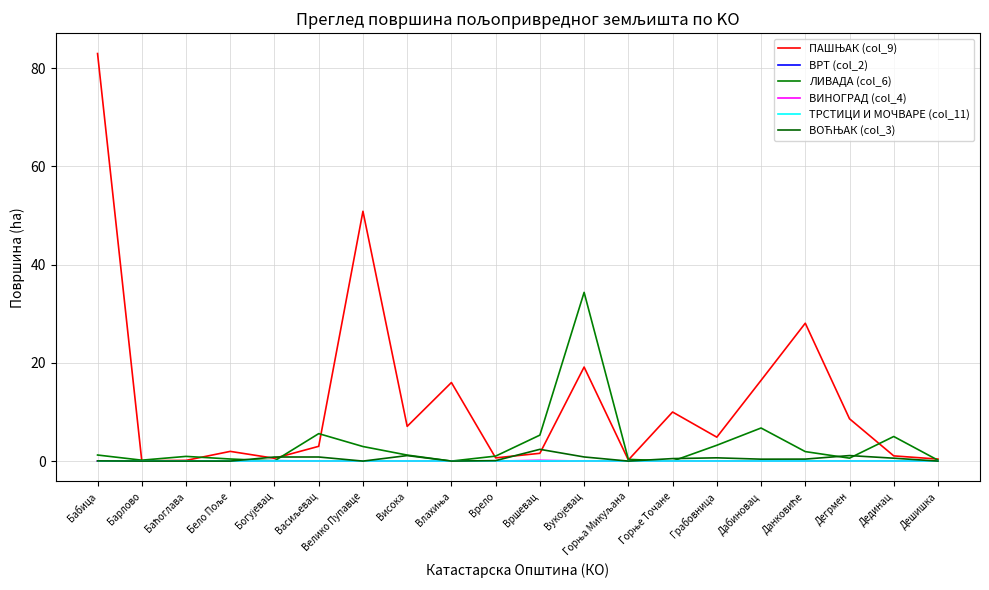

How many lines are shown in the chart?

6